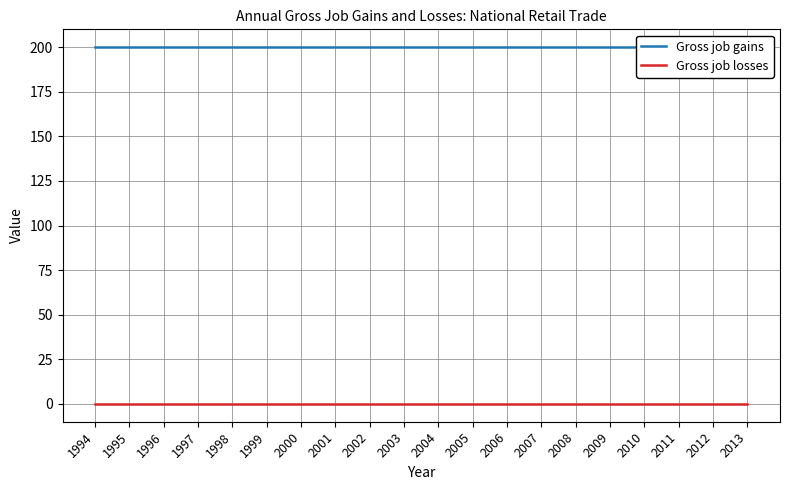

Does the chart have visible grid lines?

Yes